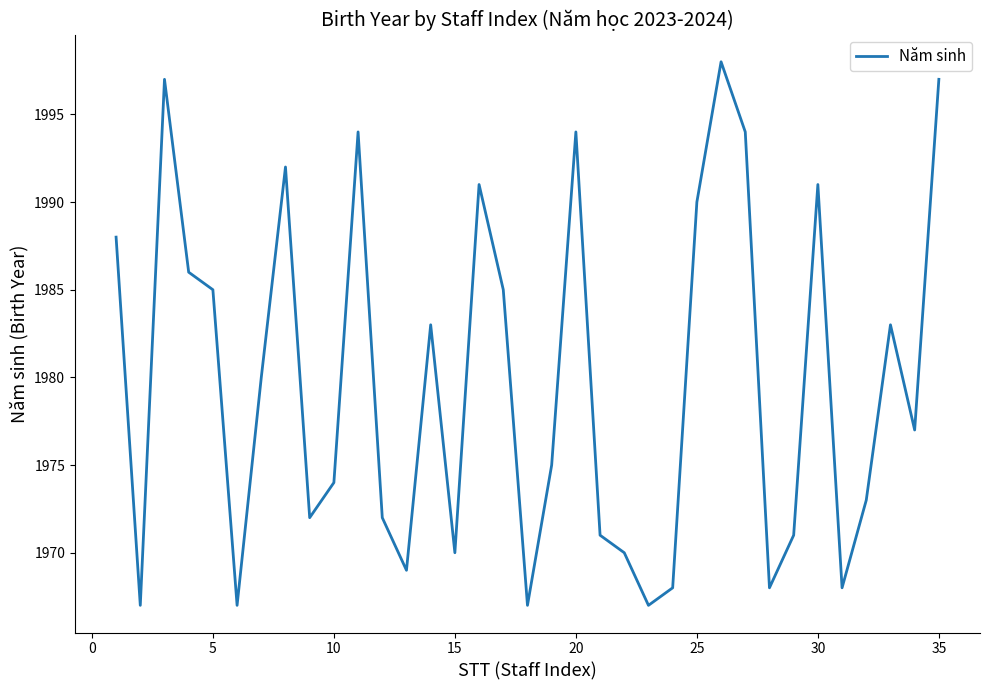

What is the difference between the maximum and minimum values?

31